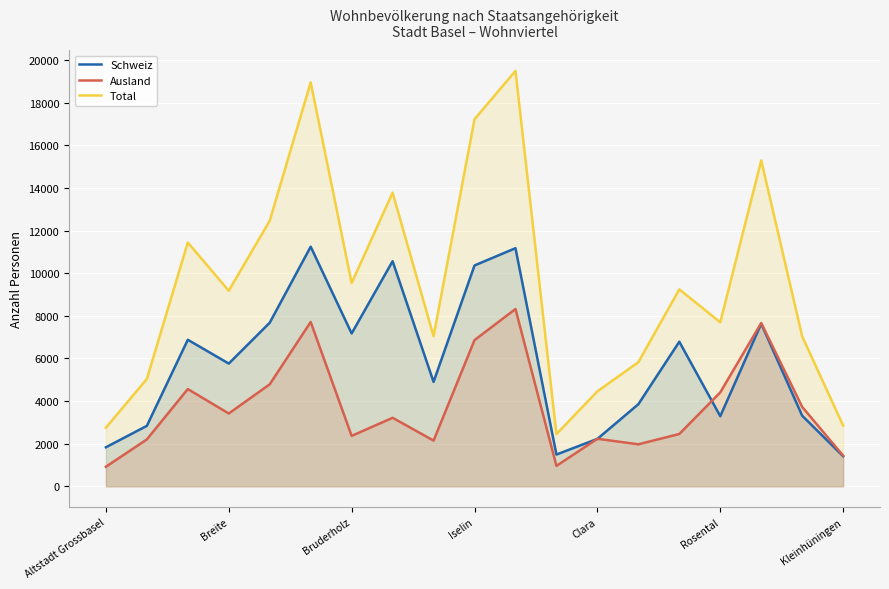

What is the value of the Total point at the 7th from the left?

9543